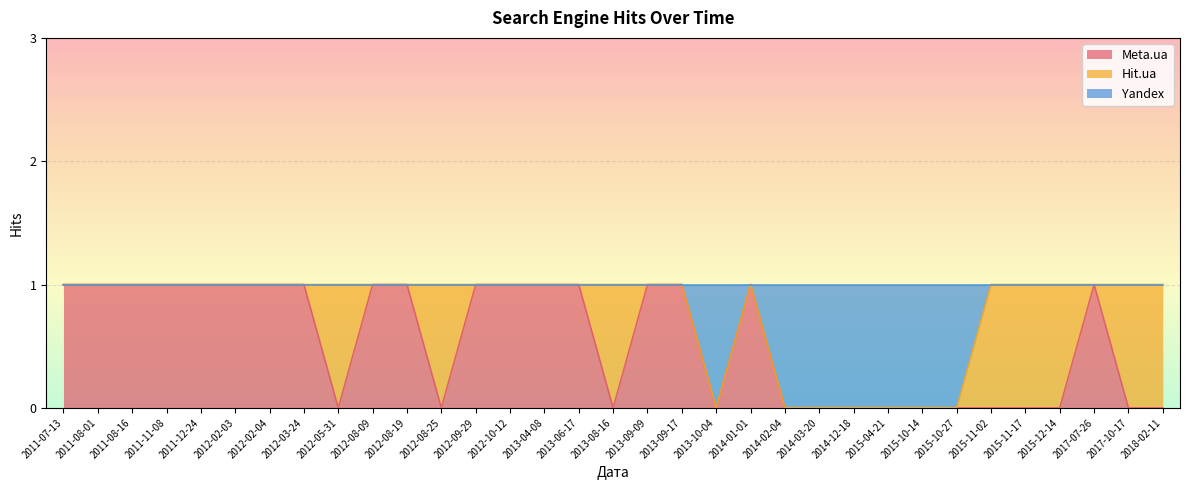

The Meta.ua series shows 1 at 2011-08-16. True or false?

True